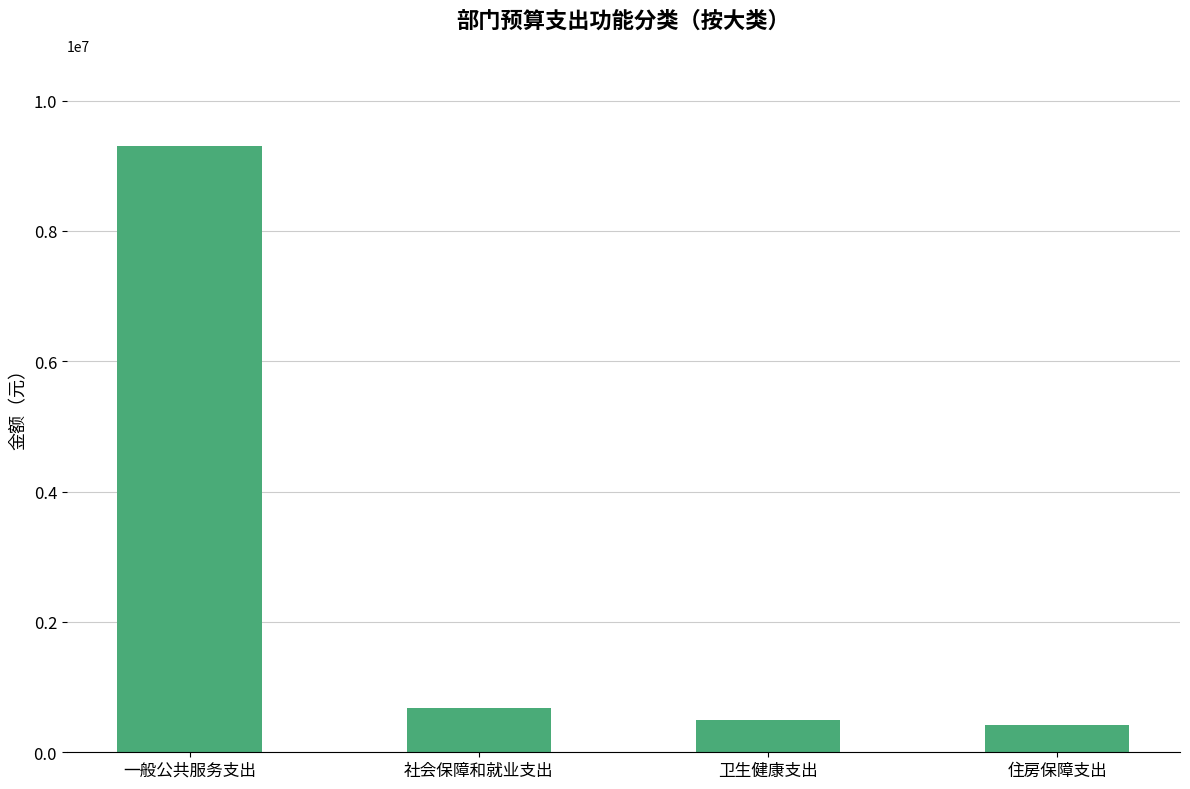

What is the average value?

2722755.8